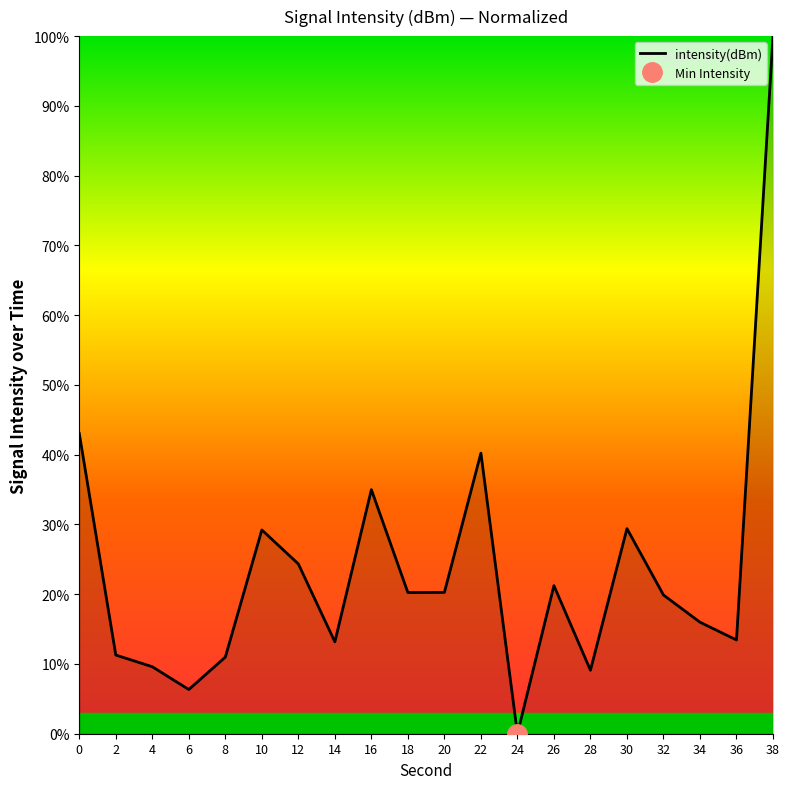

The value at 24 is 0.0. True or false?

True